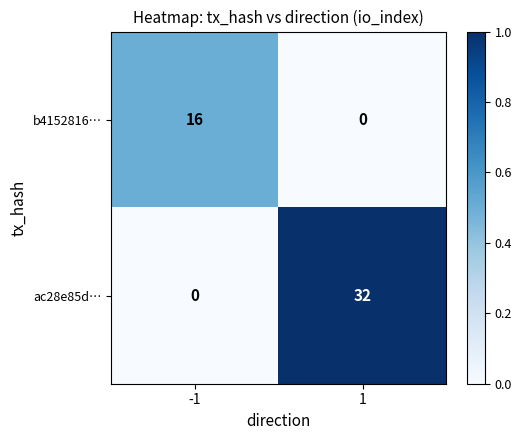

Is the value of ac28e85d… at -1 greater than the value of b4152816… at -1?

No